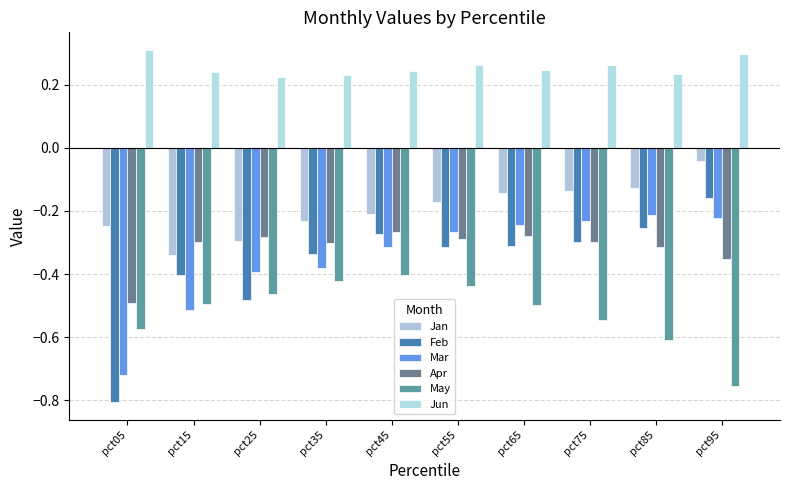

Between pct65 and pct35, which is larger?

pct65